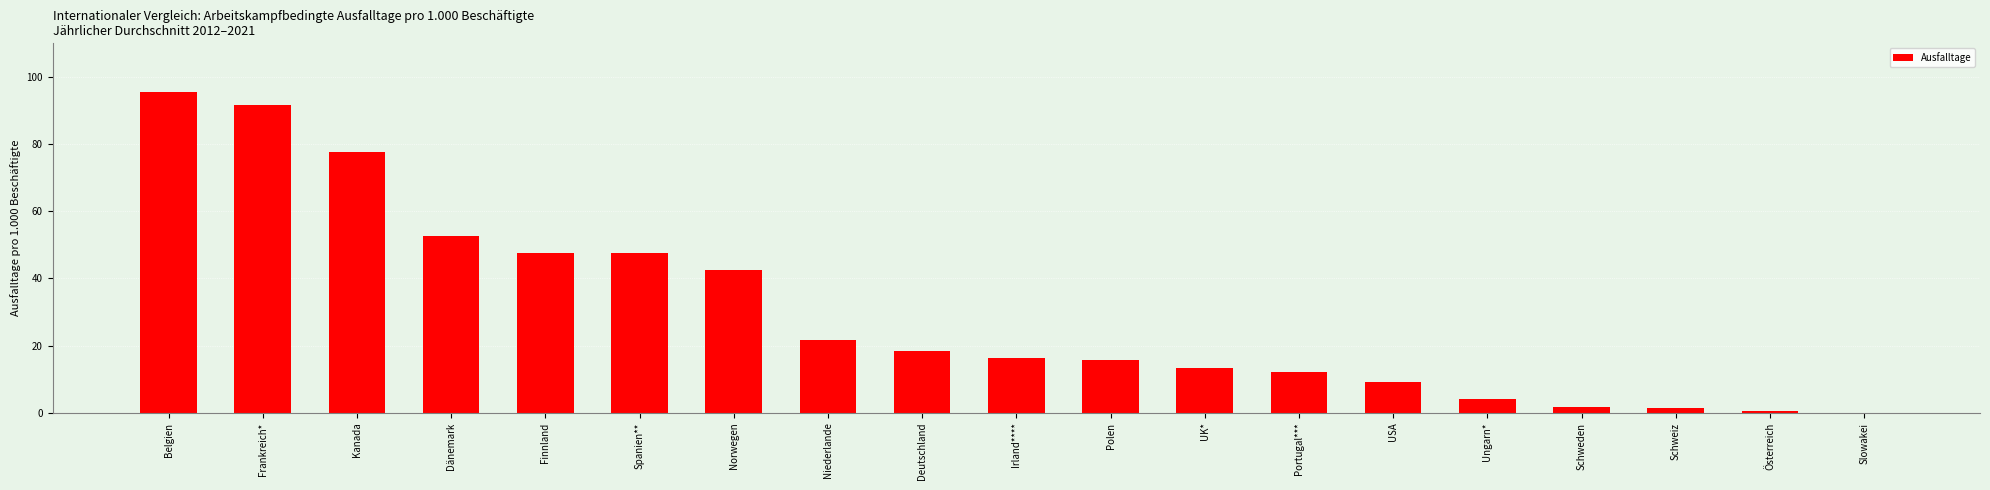

What is the maximum value shown in the chart?

95.6